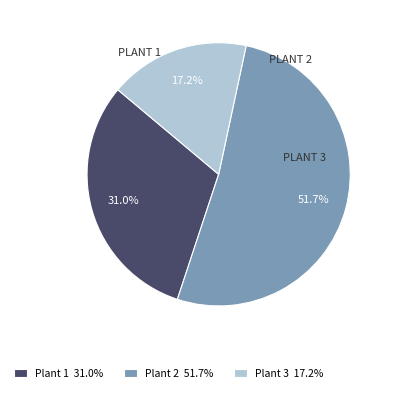

How many segments does this pie chart have?

3